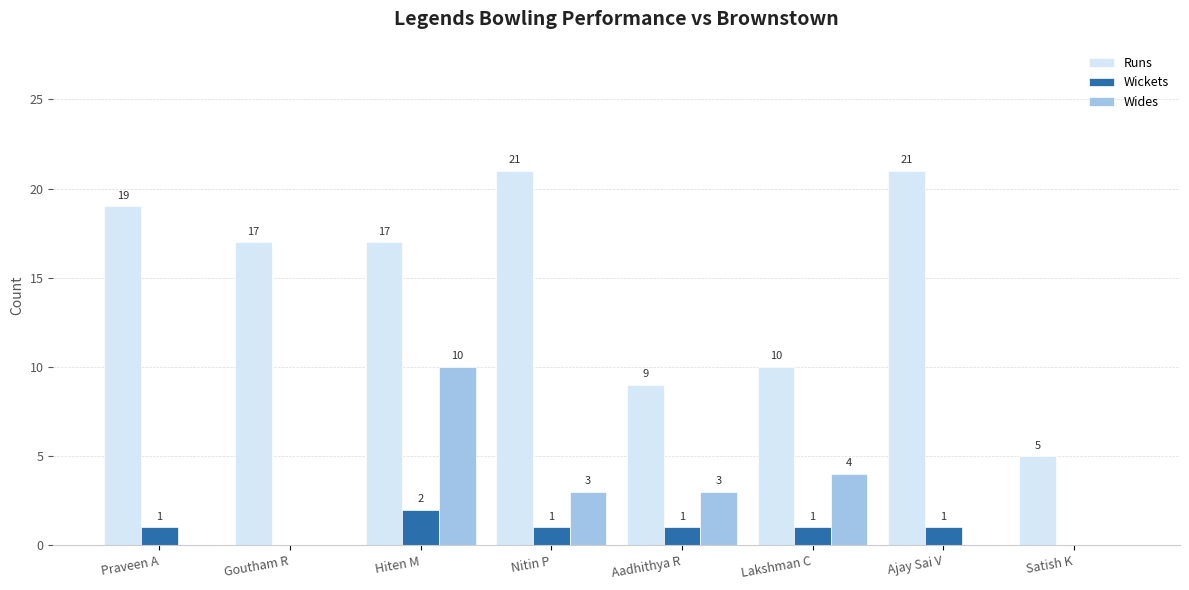

Which series has the largest total across all categories?

Runs